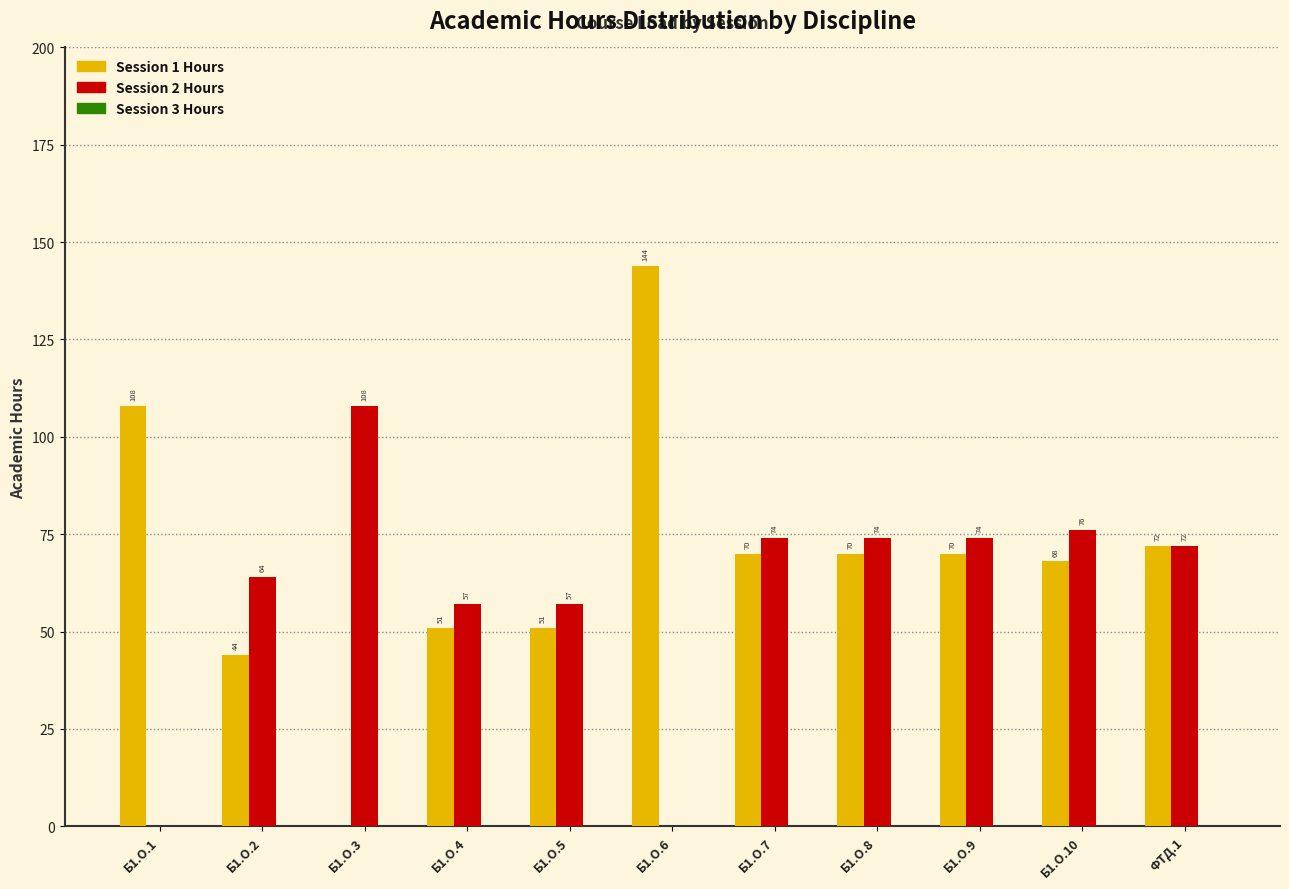

Where is Session 1 Hours nearest to the value 72?

ФТД.1